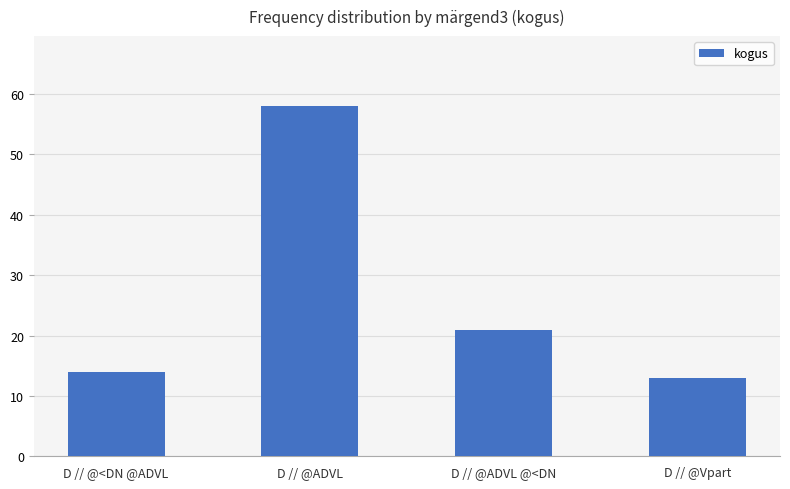

What is the change in value from D // @ADVL to D // @ADVL @<DN?

-37